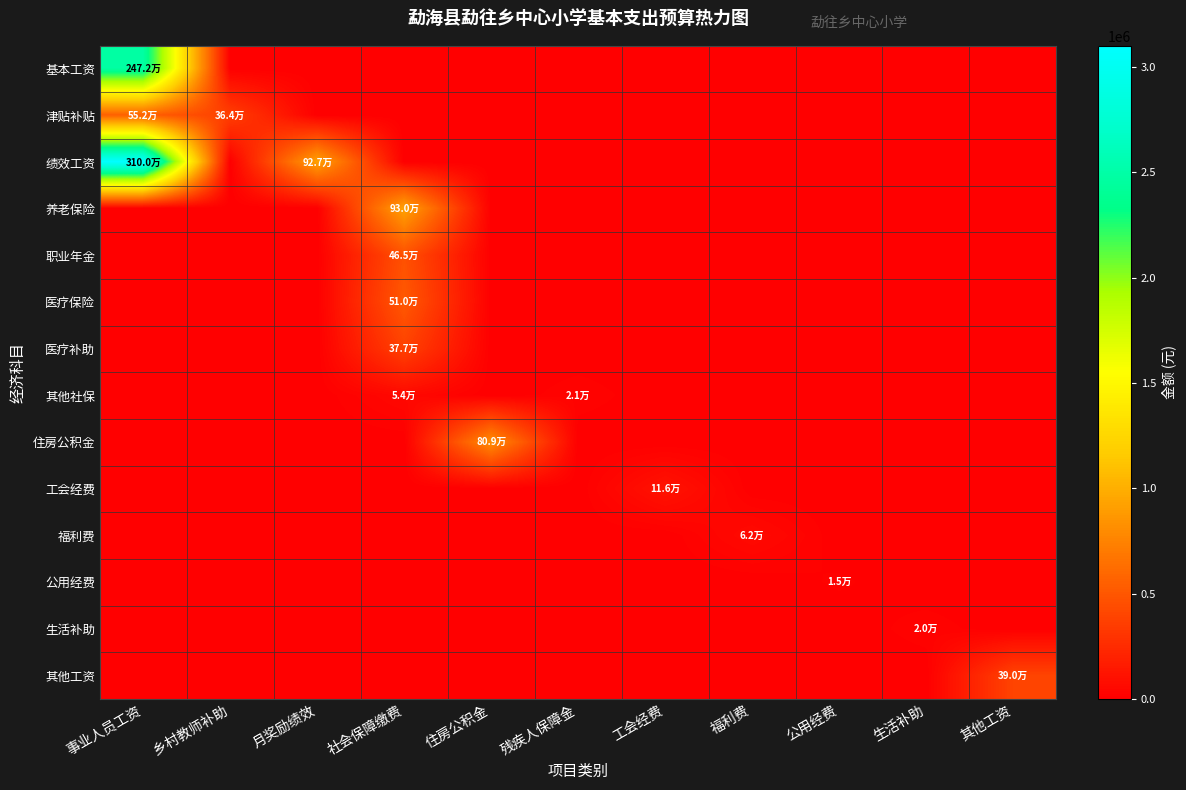

Which series has the widest spread of values?

绩效工资